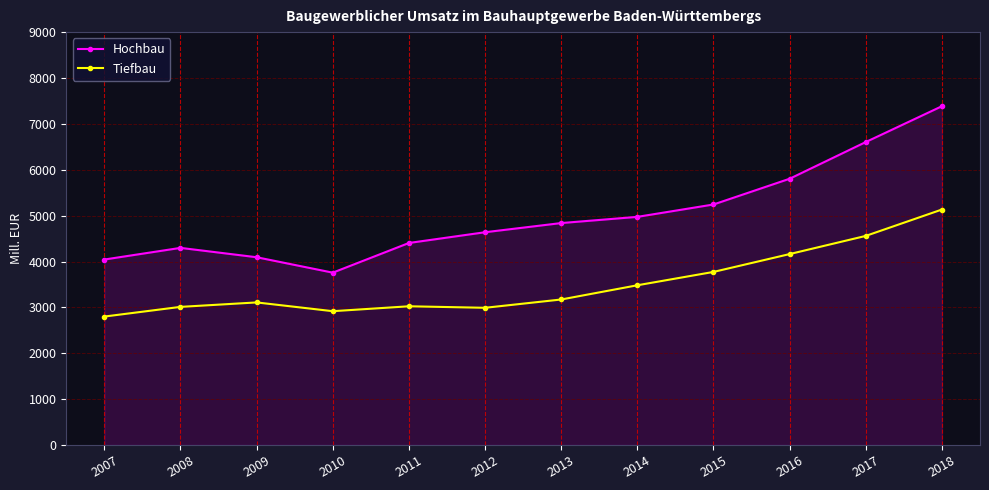

Which category has the lowest value in the Tiefbau series?

2007